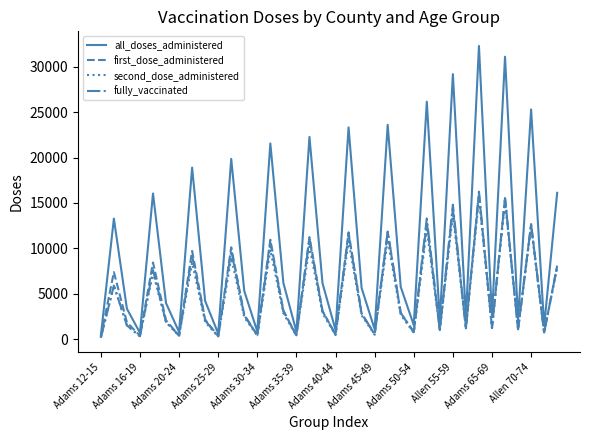

How many lines are shown in the chart?

4